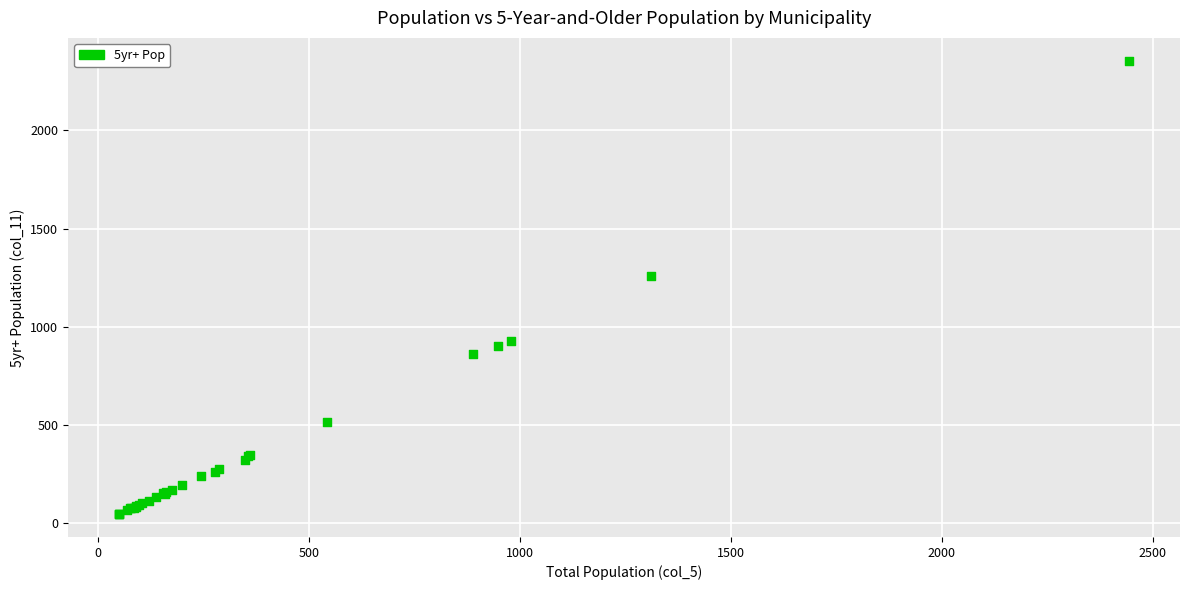

What Y value in the scatter plot is closest to 1200?

1258